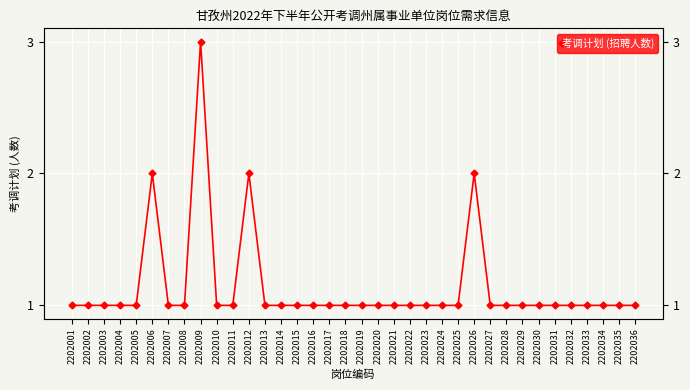

Between 2202019 and 2202029, which is larger?

2202019